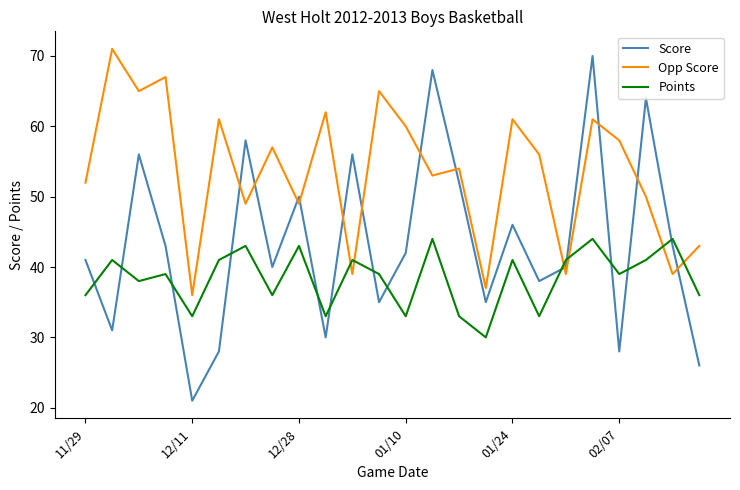

What is the maximum value for Points?

44